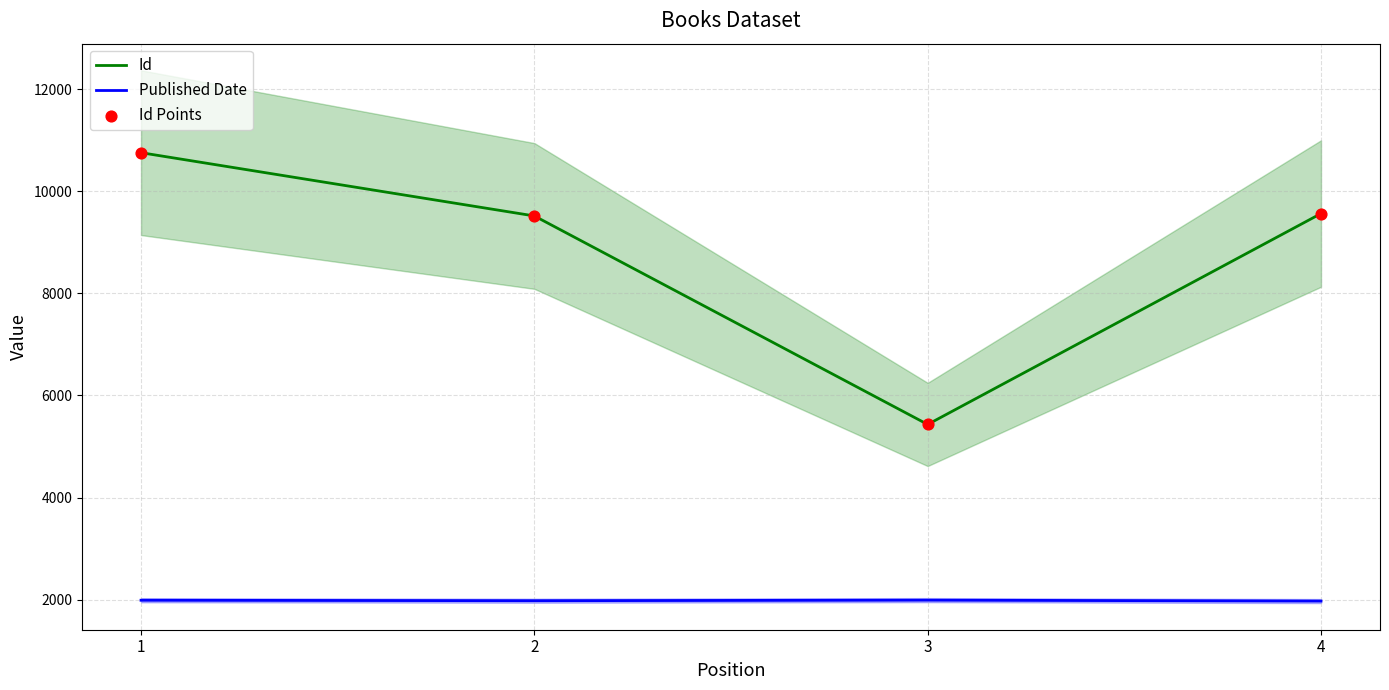

Which series contains the highest Y value?

Id